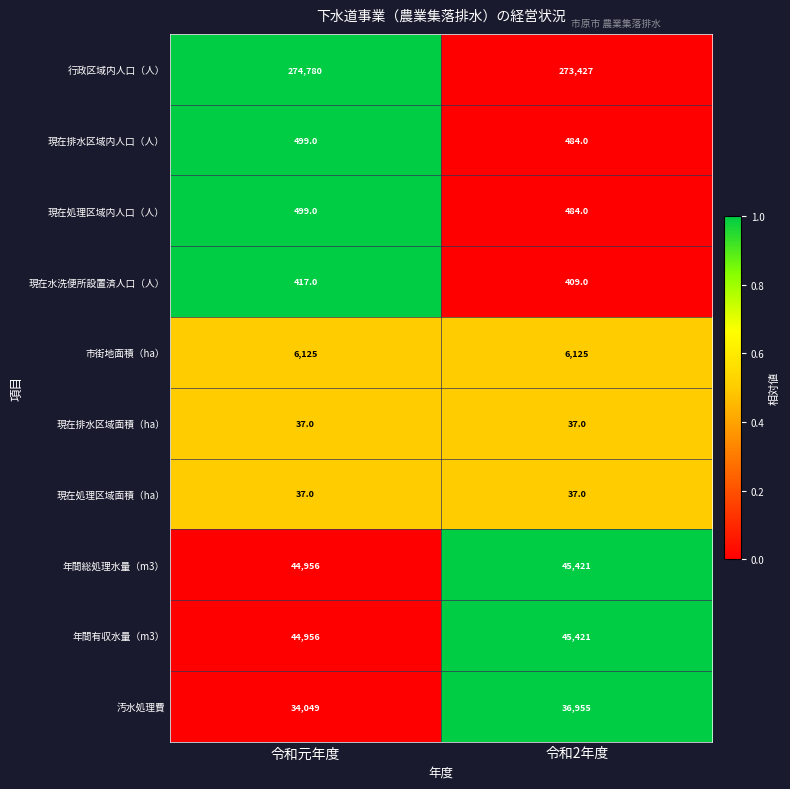

Reading right to left, transcribe all the data shown in this chart.

行政区域内人口（人）: 令和2年度=273427	令和元年度=274780
現在排水区域内人口（人）: 令和2年度=484	令和元年度=499
現在処理区域内人口（人）: 令和2年度=484	令和元年度=499
現在水洗便所設置済人口（人）: 令和2年度=409	令和元年度=417
市街地面積（ha）: 令和2年度=6125	令和元年度=6125
現在排水区域面積（ha）: 令和2年度=37	令和元年度=37
現在処理区域面積（ha）: 令和2年度=37	令和元年度=37
年間総処理水量（m3）: 令和2年度=45421	令和元年度=44956
年間有収水量（m3）: 令和2年度=45421	令和元年度=44956
汚水処理費: 令和2年度=36955	令和元年度=34049